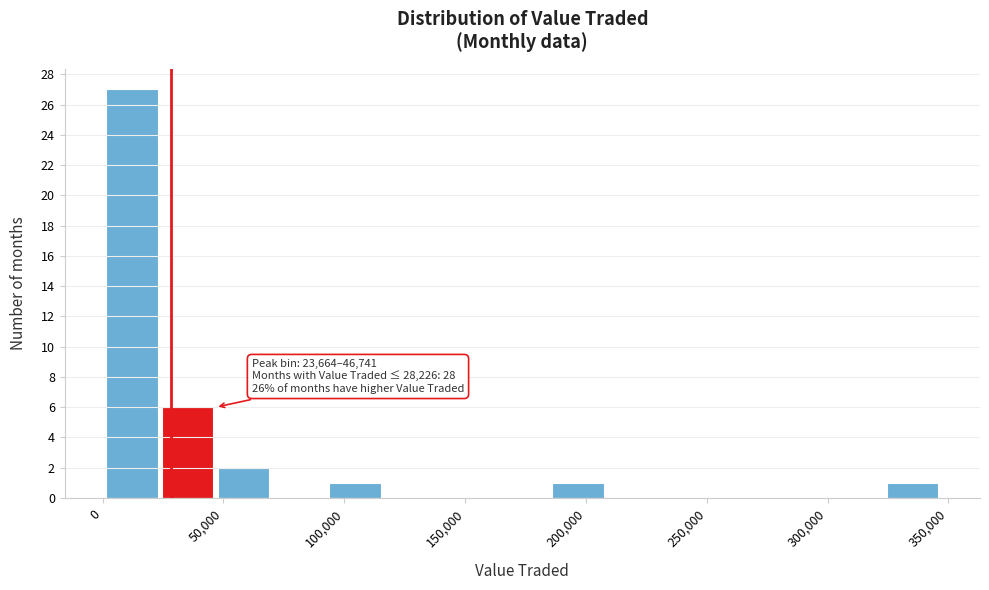

Which range on the x-axis has the tallest bar?

0 to 25000